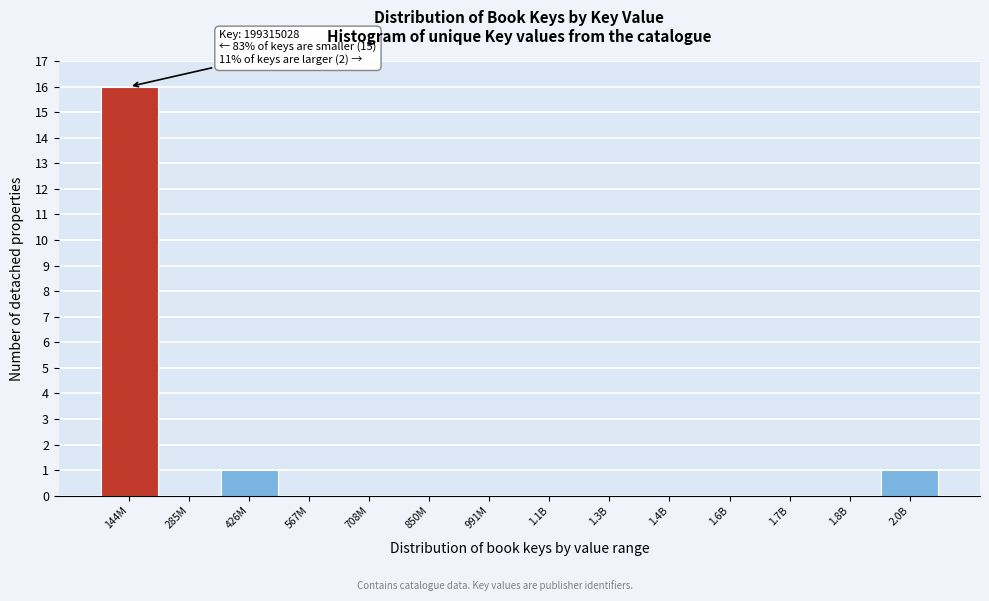

Reading left to right, list all the values displayed in this chart.

144M=16	285M=0	426M=1	567M=0	708M=0	850M=0	991M=0	1.1B=0	1.3B=0	1.4B=0	1.6B=0	1.7B=0	1.8B=0	2.0B=1